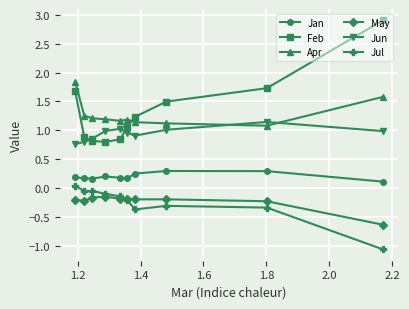

What is the smallest value displayed?

-1.1